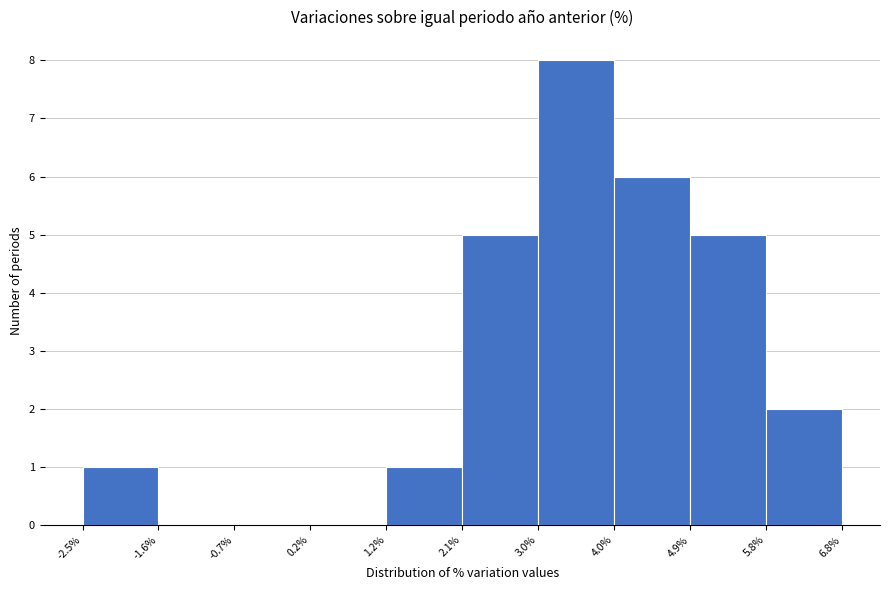

Reading left to right, transcribe this chart: for each bar, give the range it covers on the x-axis and its height. The values are not printed on the chart, so give them approximately, as read against the axis.

-2.5% to -1.6%: 1
-1.6% to -0.7%: 0
-0.7% to 0.2%: 0
0.2% to 1.2%: 0
1.2% to 2.1%: 1
2.1% to 3.0%: 5
3.0% to 4.0%: 8
4.0% to 4.9%: 6
4.9% to 5.8%: 5
5.8% to 6.8%: 2